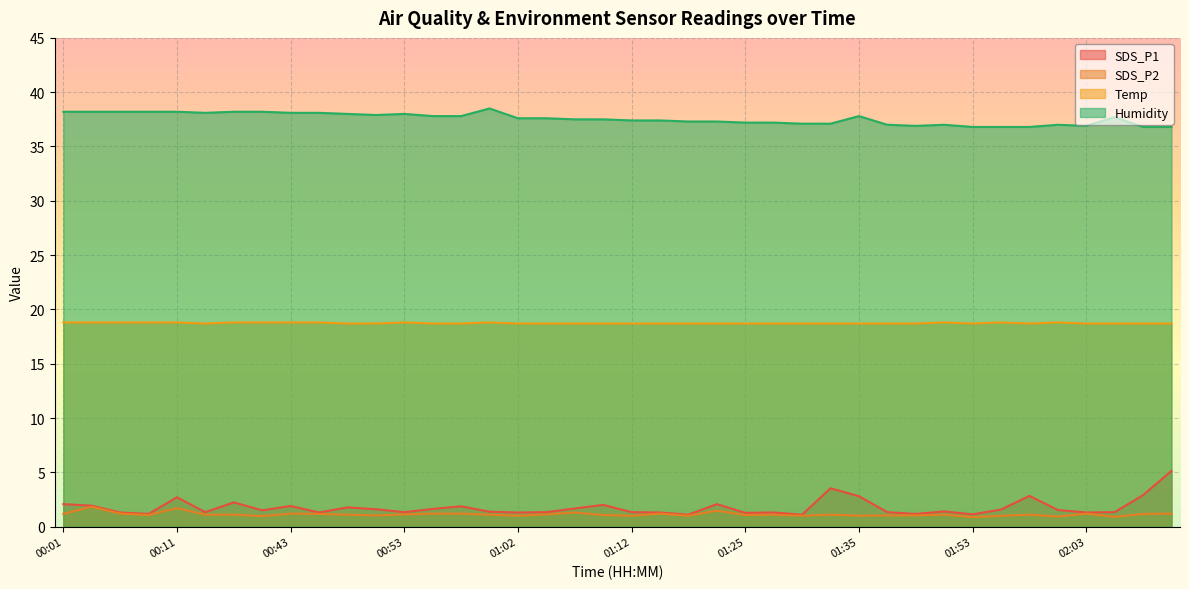

Reading left to right, list all the values displayed in this chart.

SDS_P1: 00:01=2.1	00:04=1.9	00:06=1.3	00:09=1.2	00:11=2.7	00:14=1.3	00:38=2.2	00:40=1.5	00:43=1.9	00:45=1.3	00:48=1.8	00:50=1.6	00:53=1.3	00:55=1.6	00:58=1.9	01:00=1.4	01:02=1.3	01:05=1.3	01:07=1.7	01:10=2.0	01:12=1.3	01:15=1.3	01:17=1.1	01:23=2.1	01:25=1.3	01:28=1.3	01:30=1.1	01:33=3.5	01:35=2.8	01:37=1.3	01:40=1.2	01:43=1.4	01:53=1.1	01:55=1.6	01:58=2.8	02:00=1.5	02:03=1.3	02:05=1.3	02:08=2.9	02:10=5.1
SDS_P2: 00:01=1.2	00:04=1.8	00:06=1.2	00:09=1.1	00:11=1.7	00:14=1.1	00:38=1.1	00:40=1.0	00:43=1.2	00:45=1.2	00:48=1.1	00:50=1.0	00:53=1.1	00:55=1.2	00:58=1.2	01:00=1.1	01:02=1.0	01:05=1.1	01:07=1.3	01:10=1.1	01:12=1.0	01:15=1.2	01:17=1.0	01:23=1.5	01:25=1.1	01:28=1.1	01:30=1.0	01:33=1.1	01:35=1.0	01:37=1.0	01:40=1.0	01:43=1.1	01:53=0.9	01:55=1.0	01:58=1.1	02:00=0.9	02:03=1.2	02:05=0.9	02:08=1.2	02:10=1.2
Temp: 00:01=18.8	00:04=18.8	00:06=18.8	00:09=18.8	00:11=18.8	00:14=18.7	00:38=18.8	00:40=18.8	00:43=18.8	00:45=18.8	00:48=18.7	00:50=18.7	00:53=18.8	00:55=18.7	00:58=18.7	01:00=18.8	01:02=18.7	01:05=18.7	01:07=18.7	01:10=18.7	01:12=18.7	01:15=18.7	01:17=18.7	01:23=18.7	01:25=18.7	01:28=18.7	01:30=18.7	01:33=18.7	01:35=18.7	01:37=18.7	01:40=18.7	01:43=18.8	01:53=18.7	01:55=18.8	01:58=18.7	02:00=18.8	02:03=18.7	02:05=18.7	02:08=18.7	02:10=18.7
Humidity: 00:01=38.2	00:04=38.2	00:06=38.2	00:09=38.2	00:11=38.2	00:14=38.1	00:38=38.2	00:40=38.2	00:43=38.1	00:45=38.1	00:48=38.0	00:50=37.9	00:53=38.0	00:55=37.8	00:58=37.8	01:00=38.5	01:02=37.6	01:05=37.6	01:07=37.5	01:10=37.5	01:12=37.4	01:15=37.4	01:17=37.3	01:23=37.3	01:25=37.2	01:28=37.2	01:30=37.1	01:33=37.1	01:35=37.8	01:37=37.0	01:40=36.9	01:43=37.0	01:53=36.8	01:55=36.8	01:58=36.8	02:00=37.0	02:03=36.9	02:05=37.7	02:08=36.8	02:10=36.8